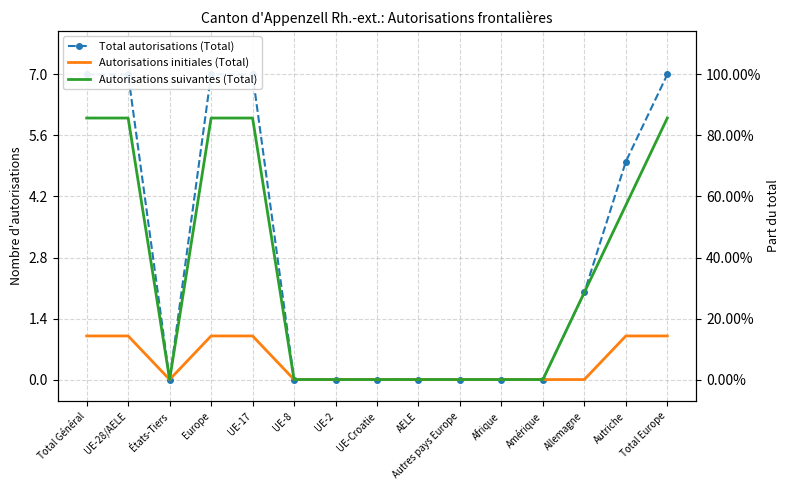

What is the maximum value for Autorisations initiales (Total)?

1